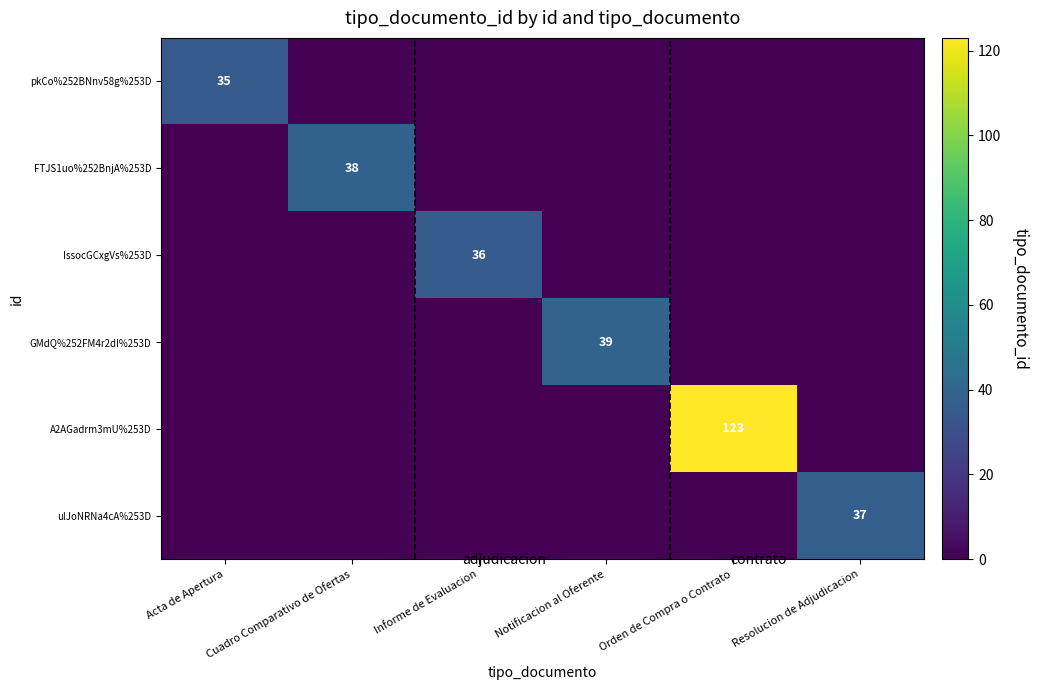

The ulJoNRNa4cA%253D series shows 37 at Resolucion de Adjudicacion. True or false?

True